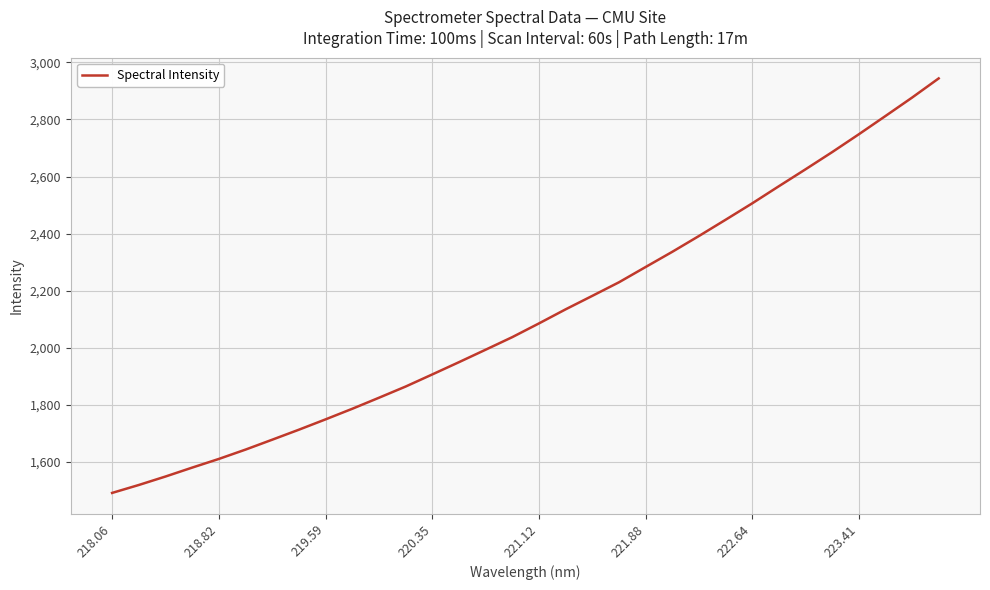

What is the sum of all values?

67759.5